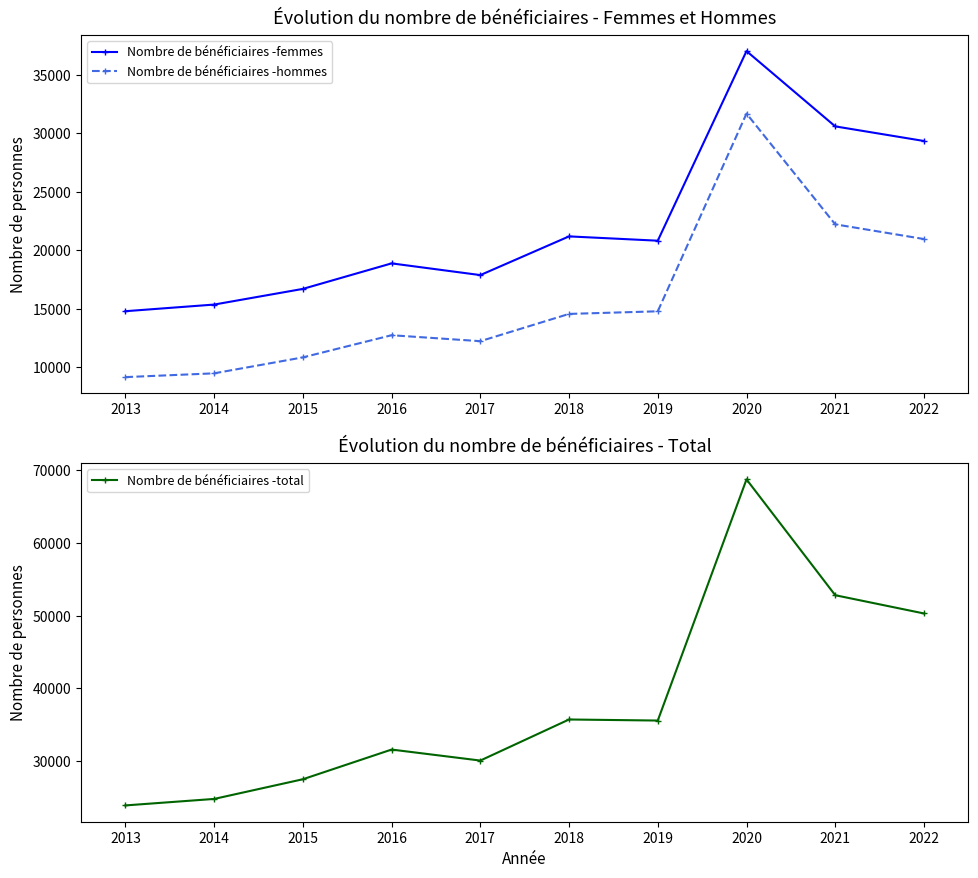

Count the number of data series in this chart.

3